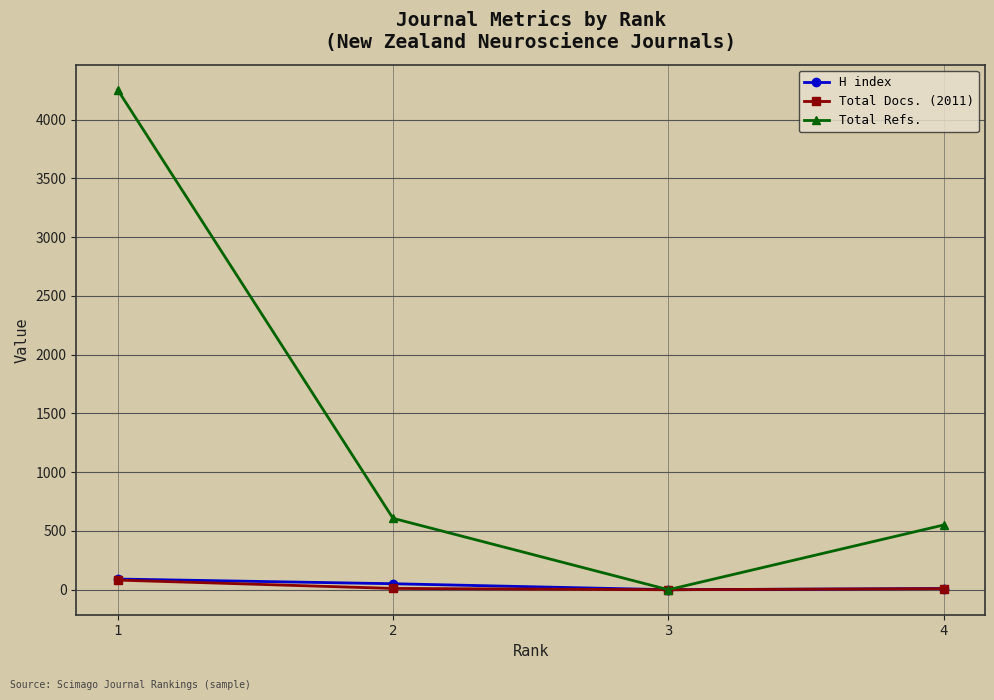

Which series changed the most between 3 and 4?

Total Refs.